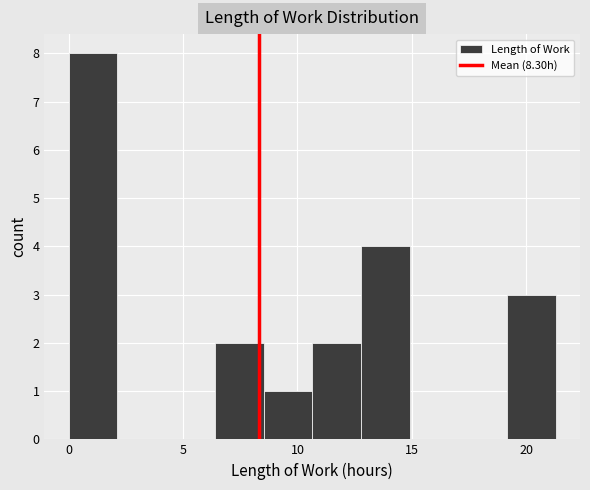

Over which range of the x-axis is the bar tallest?

0.0 to 2.0